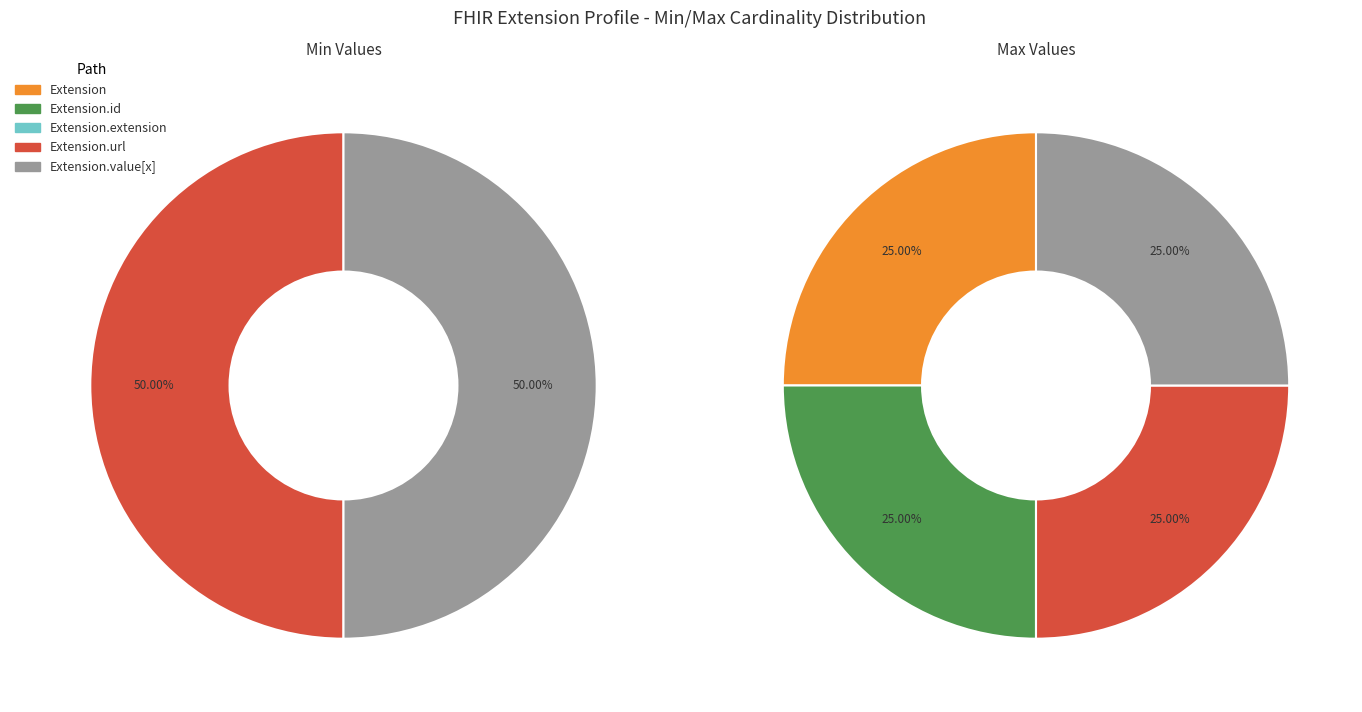

Combined, do Extension.extension and Extension.id account for over 50%?

No